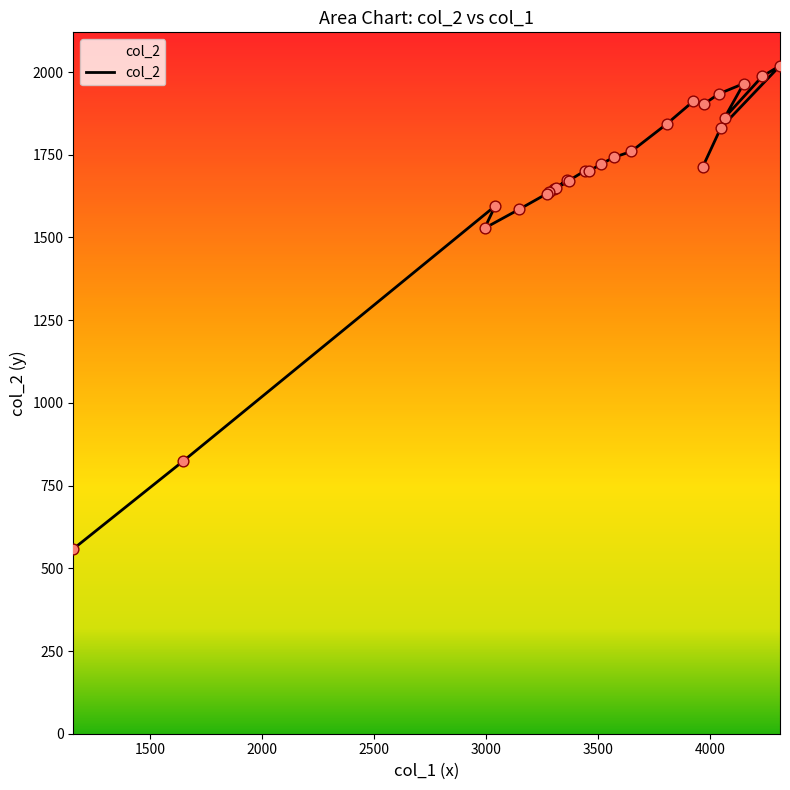

What is the change in value from 3313 to 4046?

+182